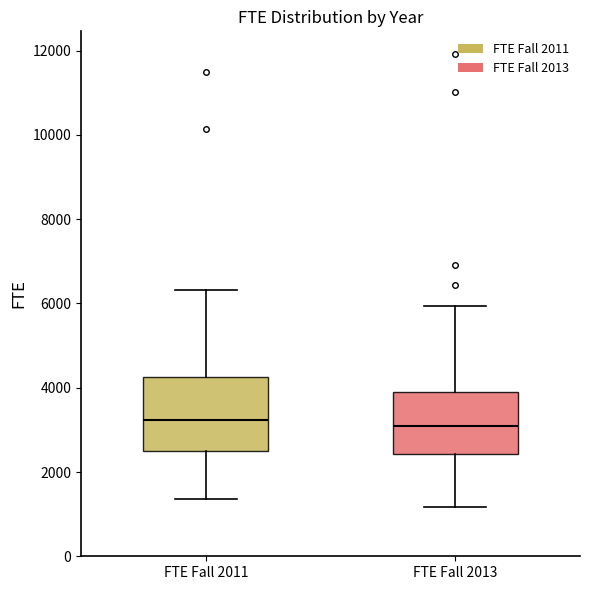

Reading left to right, read every box against the y-axis: the position of its median line, the range the box covers, and the ends of its whiskers. The values are not printed on the chart, so give them approximately, as read against the axis.

FTE Fall 2011: median 3200, box 2600 to 4200, whiskers 1400 to 6400
FTE Fall 2013: median 3000, box 2400 to 4000, whiskers 1200 to 6000